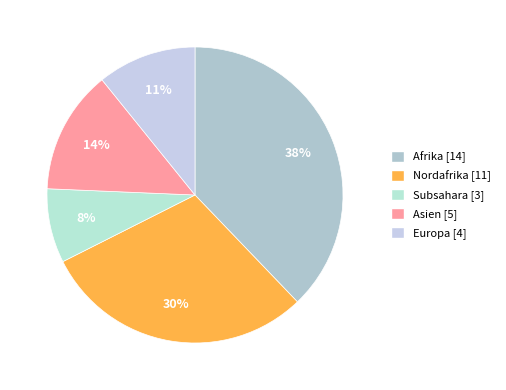

How many slices are in this pie chart?

5